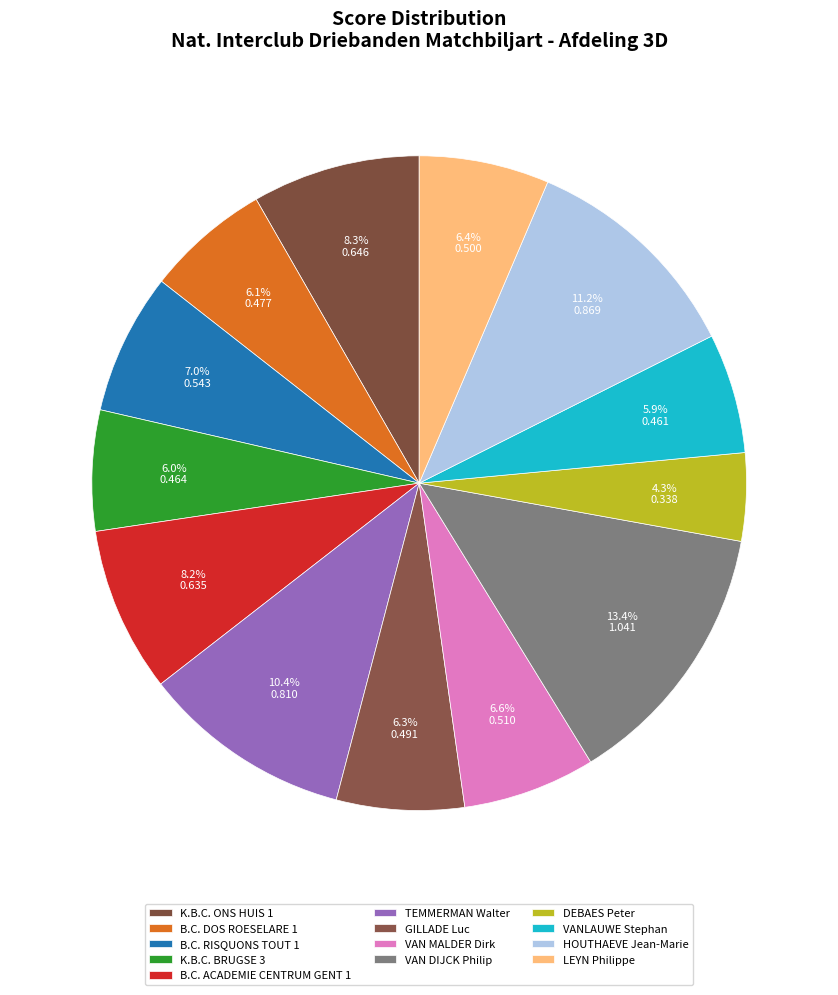

Rank the categories by value from highest to lowest.

VAN DIJCK Philip, HOUTHAEVE Jean-Marie, TEMMERMAN Walter, K.B.C. ONS HUIS 1, B.C. ACADEMIE CENTRUM GENT 1, B.C. RISQUONS TOUT 1, VAN MALDER Dirk, LEYN Philippe, GILLADE Luc, B.C. DOS ROESELARE 1, K.B.C. BRUGSE 3, VANLAUWE Stephan, DEBAES Peter